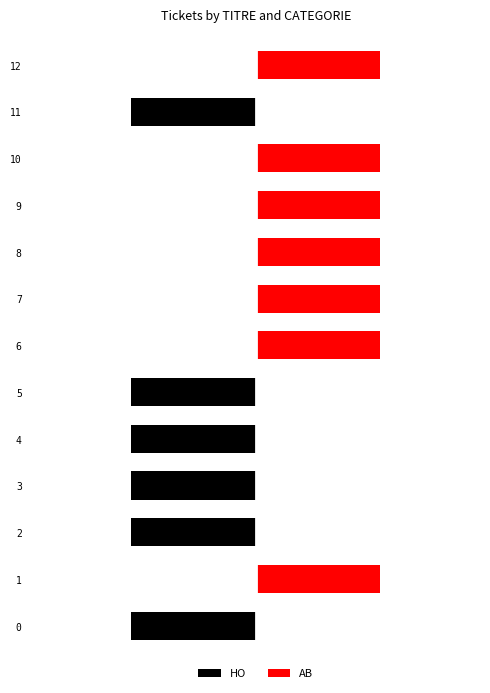

What is the greatest value displayed?

1